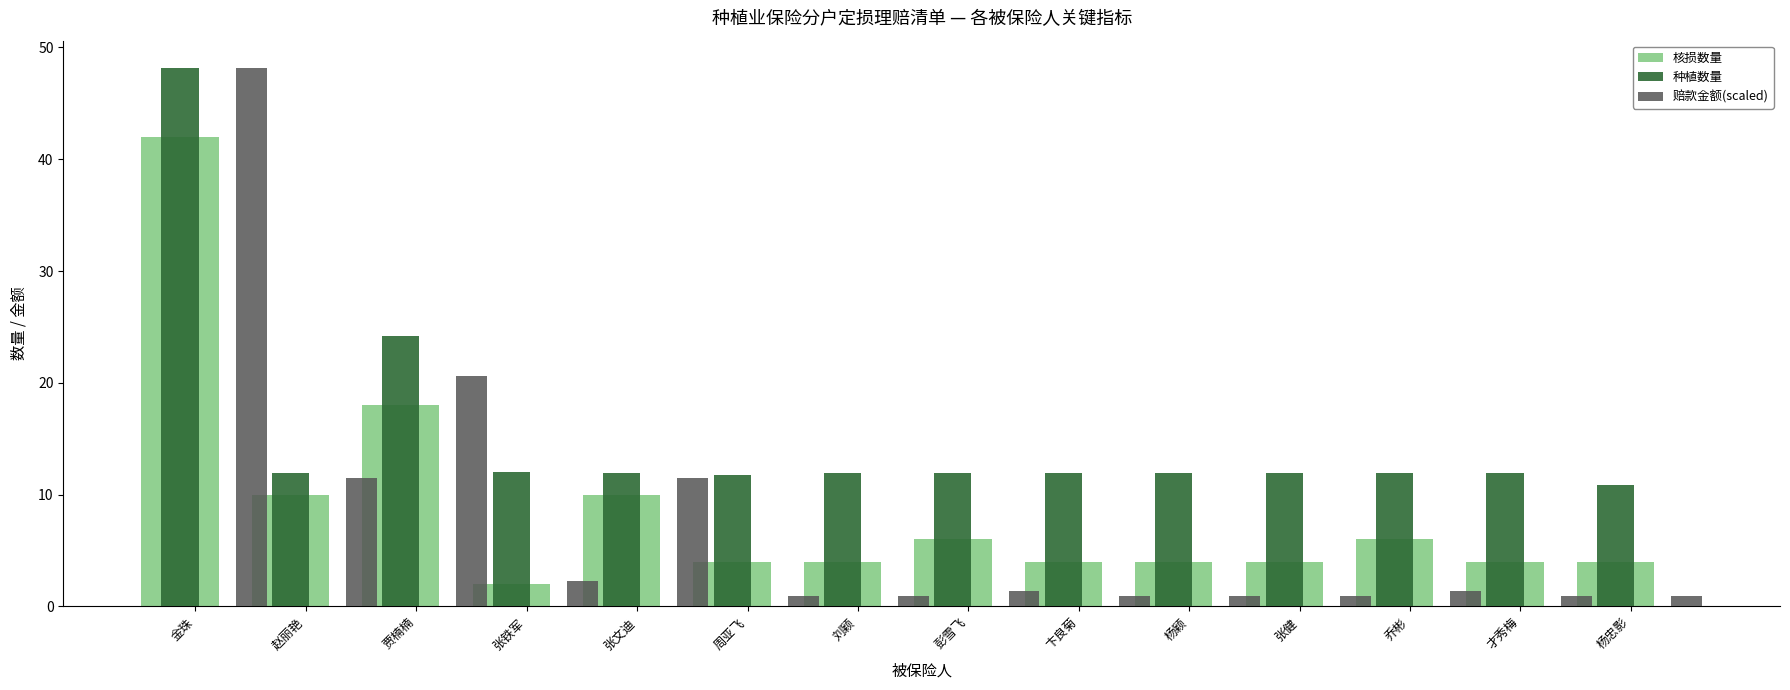

How many groups of bars are there?

14